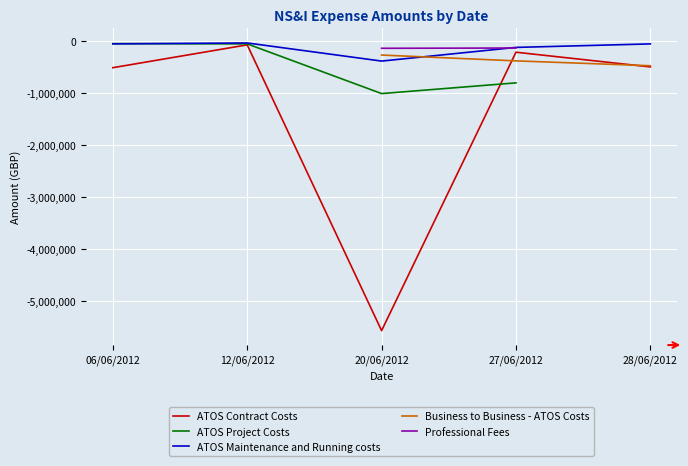

What is the sum of all ATOS Contract Costs values?

-6830714.1